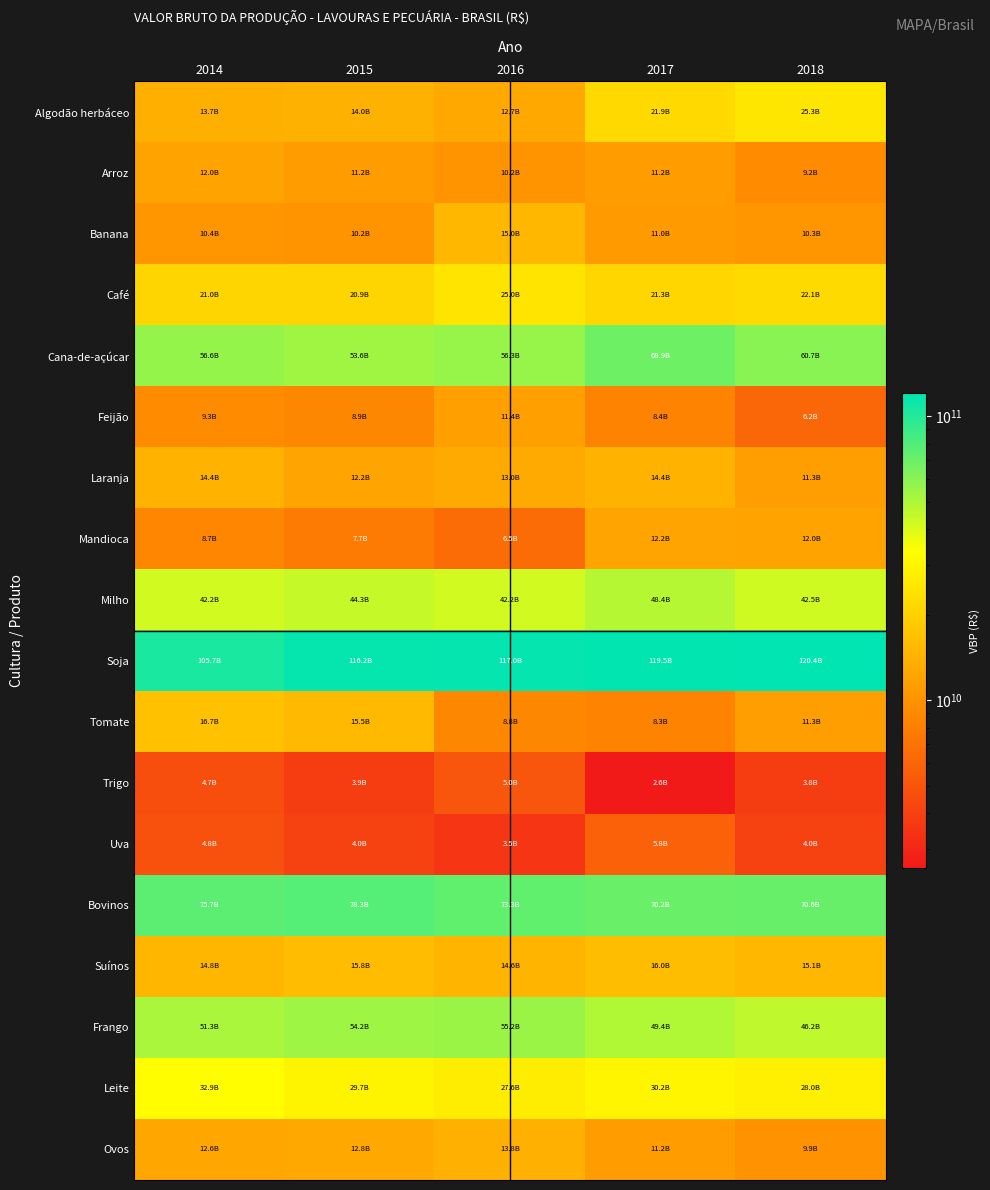

Reading right to left, what are all the values shown in this chart?

Algodão herbáceo: 2018=25280272637.6	2017=21915996179.2	2016=12722917252.3	2015=14013654192.4	2014=13695471977.9
Arroz: 2018=9157562558.2	2017=11151278914.5	2016=10215946710.1	2015=11159112181.3	2014=11991322924.5
Banana: 2018=10310035927.2	2017=11012242896.3	2016=15018452307.4	2015=10199110501.2	2014=10411495151.0
Café: 2018=22059847703.9	2017=21291863032.8	2016=24956582604.8	2015=20914835702.3	2014=20990732706.8
Cana-de-açúcar: 2018=60661285459.2	2017=68860492617.1	2016=56266804520.4	2015=53558887902.9	2014=56580396577.5
Feijão: 2018=6171134527.6	2017=8388422121.2	2016=11445142532.3	2015=8857644398.2	2014=9273004304.1
Laranja: 2018=11330535195.2	2017=14438872783.2	2016=12990539635.6	2015=12181337696.7	2014=14404657609.0
Mandioca: 2018=11995860180.7	2017=12174288703.7	2016=6498934663.7	2015=7732597566.4	2014=8704607266.6
Milho: 2018=42527113761.3	2017=48415869124.1	2016=42168726256.4	2015=44347160871.4	2014=42230160436.3
Soja: 2018=120408168262.2	2017=119455451357.9	2016=116981616257.4	2015=116235275456.8	2014=105717118490.9
Tomate: 2018=11280513989.9	2017=8347531261.7	2016=8836230907.5	2015=15499455437.3	2014=16716635091.8
Trigo: 2018=3815983030.4	2017=2562330906.5	2016=5042039114.5	2015=3851499032.9	2014=4675653546.3
Uva: 2018=4039178278.2	2017=5767732087.5	2016=3497707246.9	2015=4014304525.8	2014=4811998663.2
Bovinos: 2018=70630557189.4	2017=70215706182.9	2016=73313729989.8	2015=78322690657.0	2014=75716809397.5
Suínos: 2018=15095672585.4	2017=16021600128.6	2016=14613508687.2	2015=15835115660.3	2014=14817314302.3
Frango: 2018=46181875273.4	2017=49393243632.7	2016=55182461686.6	2015=54157207456.0	2014=51300326633.6
Leite: 2018=27976942847.2	2017=30158281983.4	2016=27552356568.4	2015=29693706988.3	2014=32895383734.6
Ovos: 2018=9879796029.4	2017=11169345856.3	2016=13826902117.8	2015=12825557093.1	2014=12596352386.4